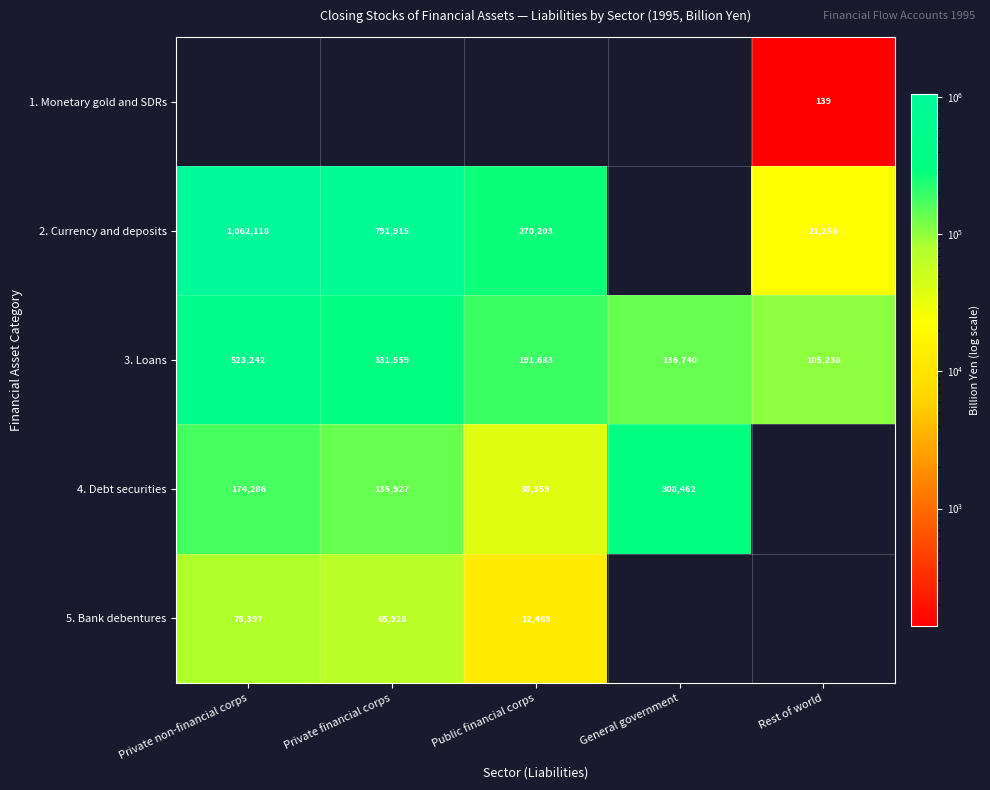

The value of 3. Loans at Rest of world is 140086.9. True or false?

False